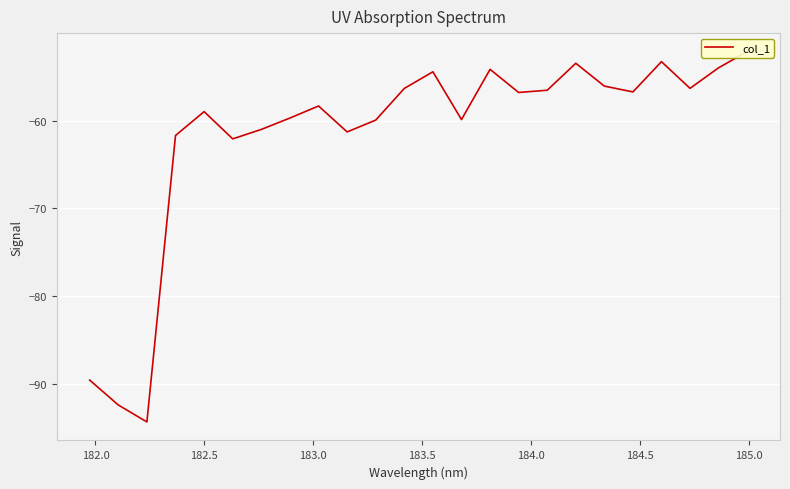

Reading left to right, what are all the values shown in this chart?

-89.6	-92.4	-94.3	-61.7	-59.0	-62.1	-61.0	-59.7	-58.3	-61.3	-60.0	-56.3	-54.5	-59.9	-54.2	-56.8	-56.6	-53.5	-56.1	-56.7	-53.3	-56.3	-54.0	-52.2